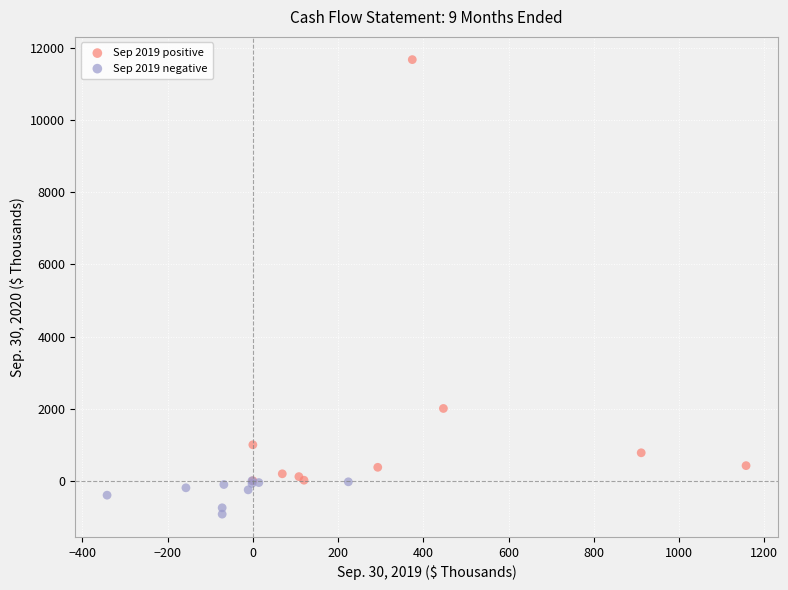

Which series contains the highest Y value?

Sep 2019 positive